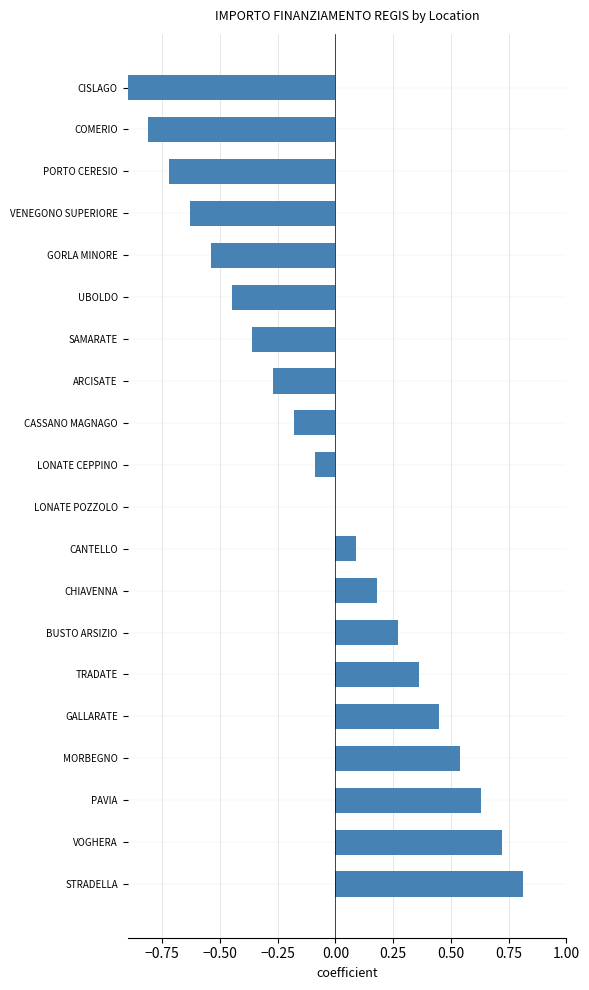

Are the bars grouped side by side (vs. stacked)?

No